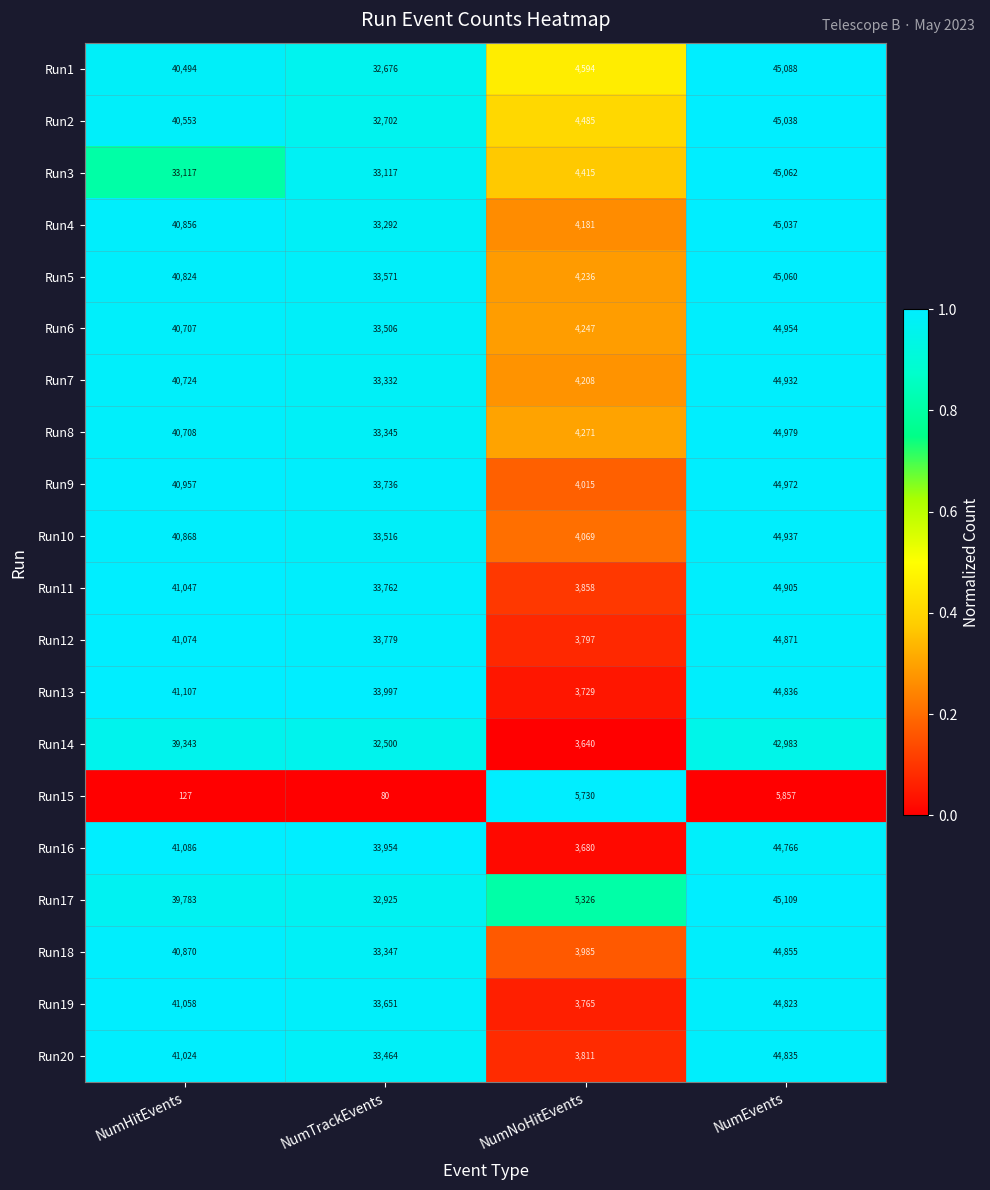

What is the difference between the highest and lowest values at NumNoHitEvents?

2090